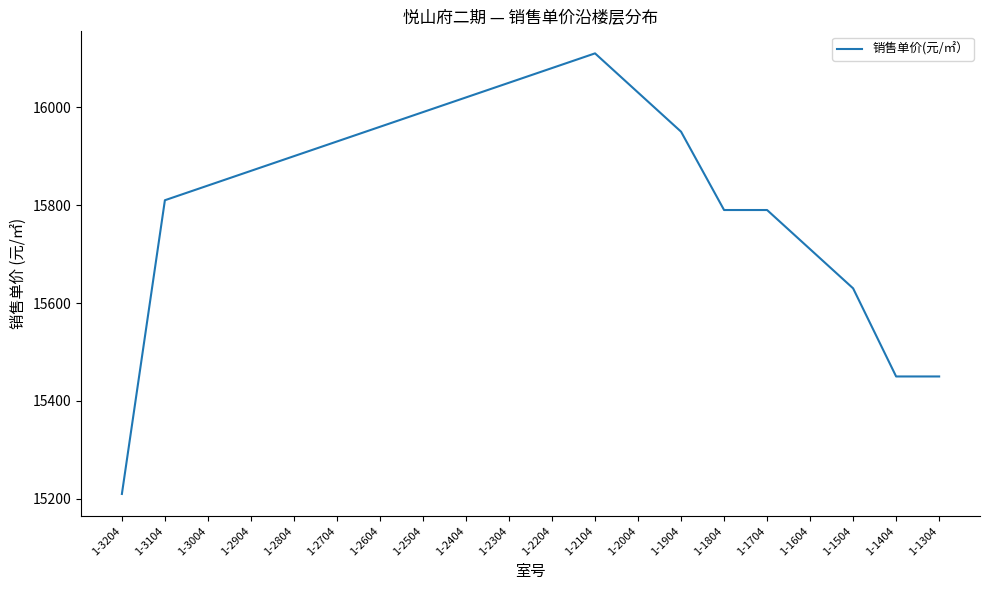

Reading right to left, transcribe all the data shown in this chart.

1-1304=15450	1-1404=15450	1-1504=15630	1-1604=15710	1-1704=15790	1-1804=15790	1-1904=15950	1-2004=16030	1-2104=16110	1-2204=16080	1-2304=16050	1-2404=16020	1-2504=15990	1-2604=15960	1-2704=15930	1-2804=15900	1-2904=15870	1-3004=15840	1-3104=15810	1-3204=15210